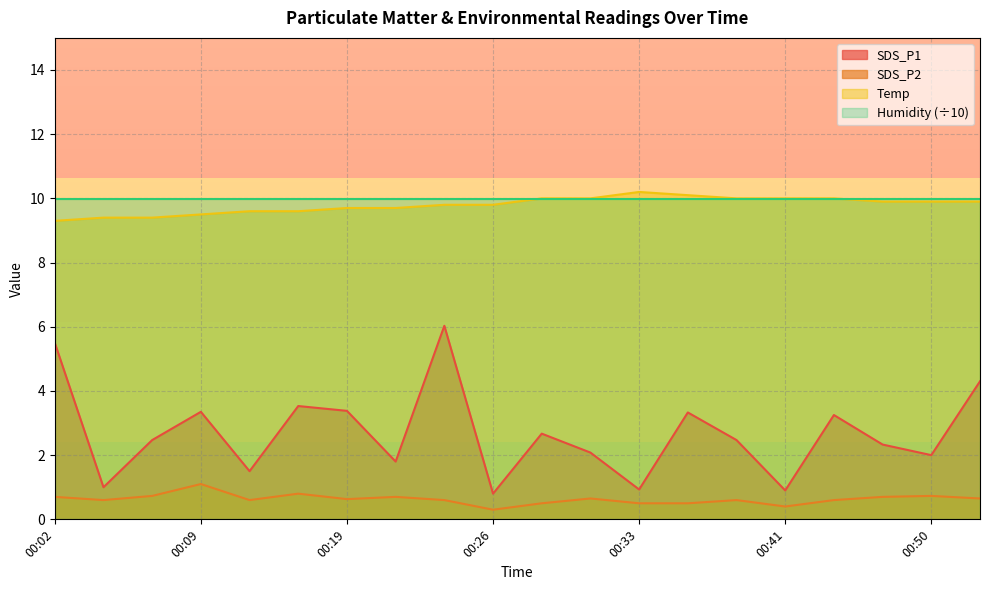

Count the number of categories in the chart.

20